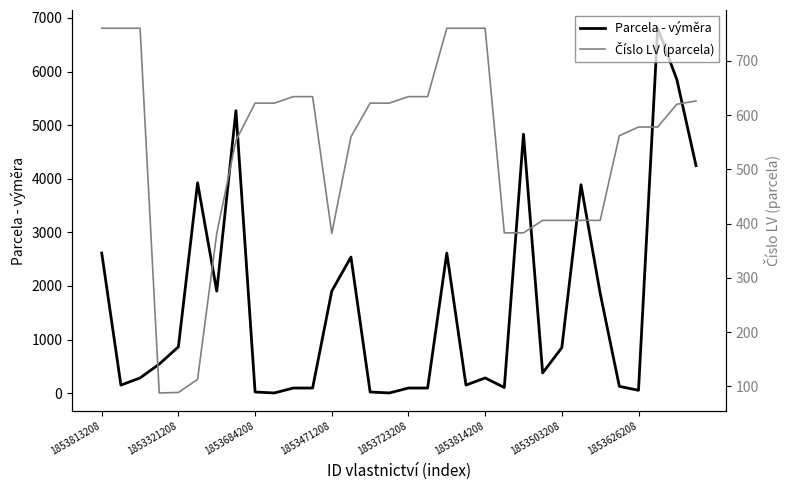

What position from the left is 25?

26